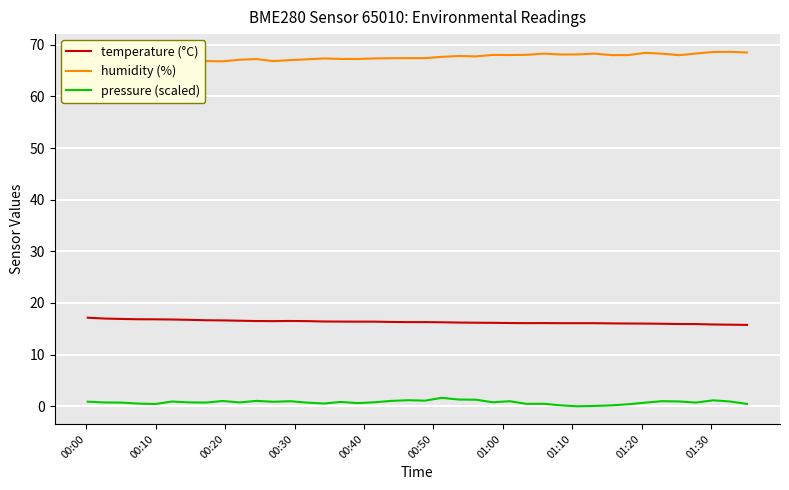

What is the maximum value for pressure (scaled)?

1.6